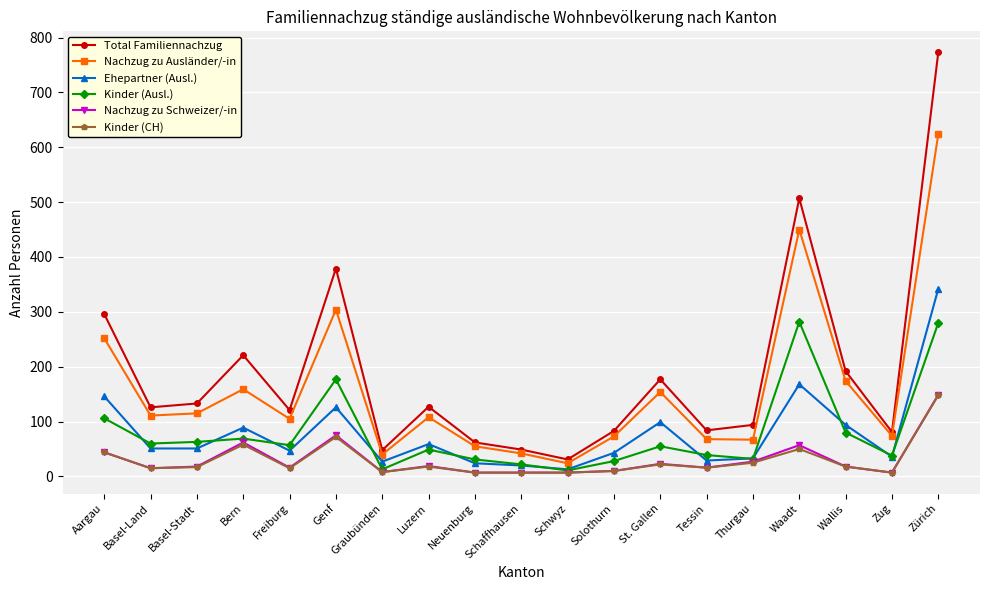

Read the Nachzug zu Ausländer/-in value at Basel-Stadt, to the nearest 10.

120